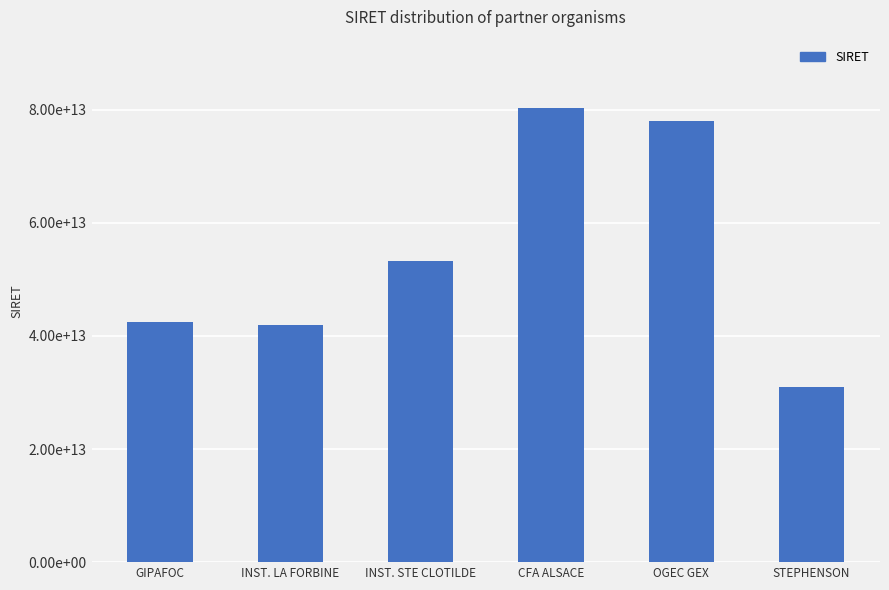

What is the approximate value at INST. LA FORBINE?

41875656500028